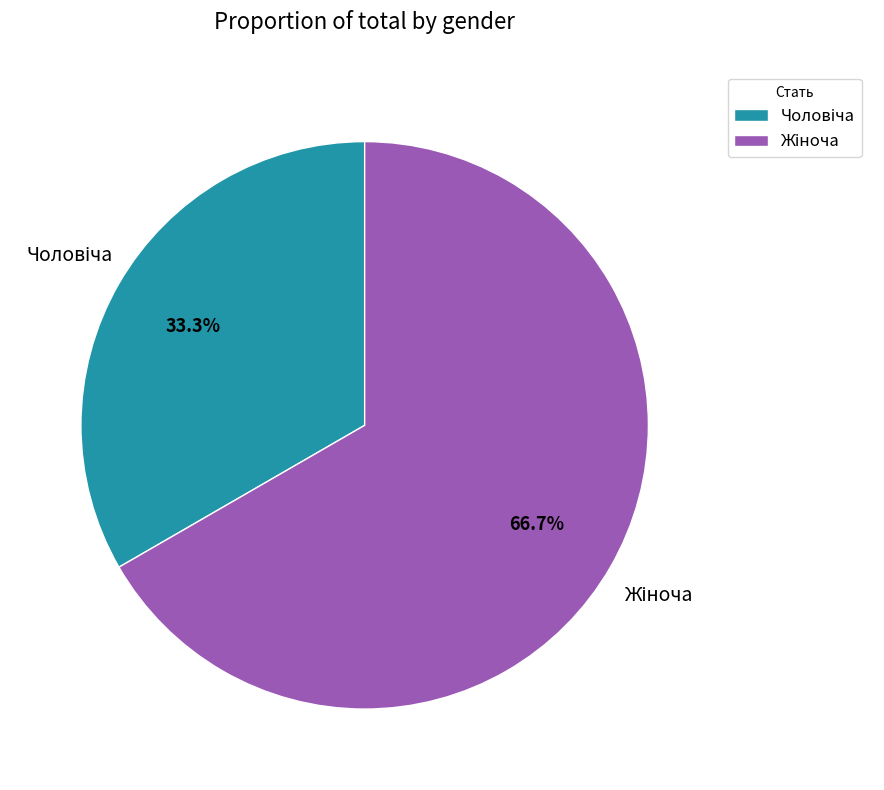

Count the number of slices in the pie.

2